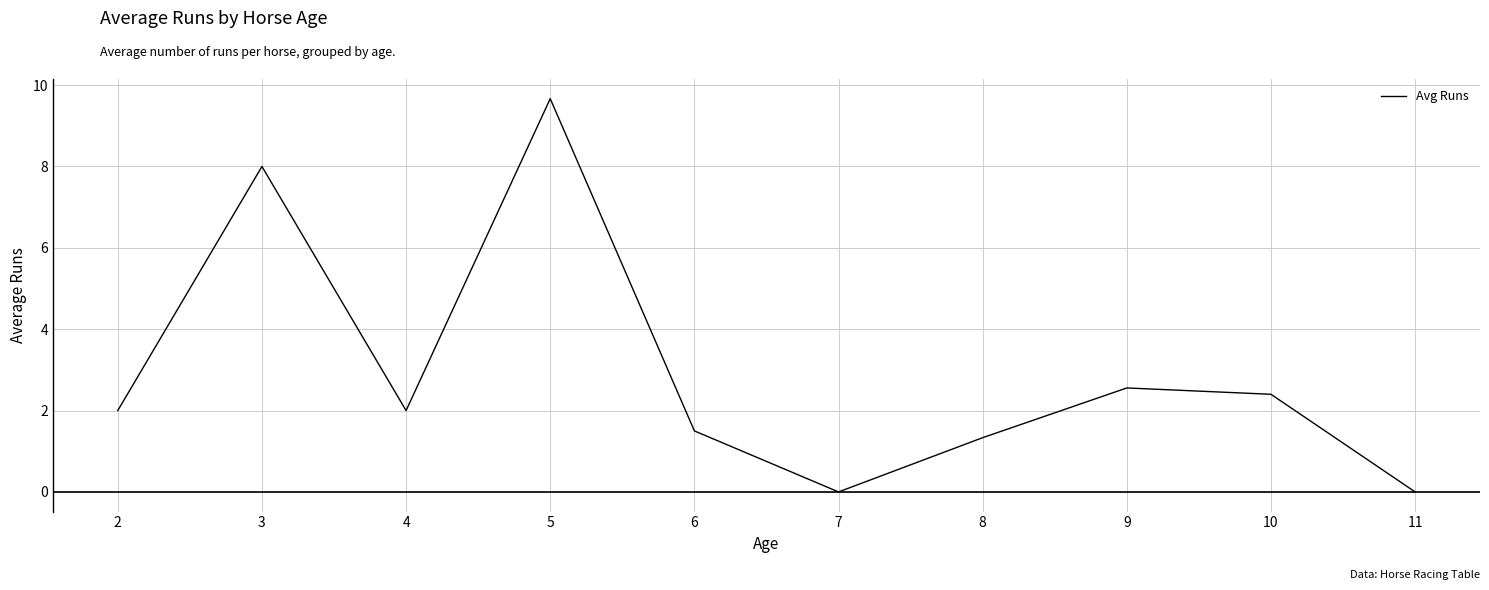

At which category does the data reach its first local peak?

3